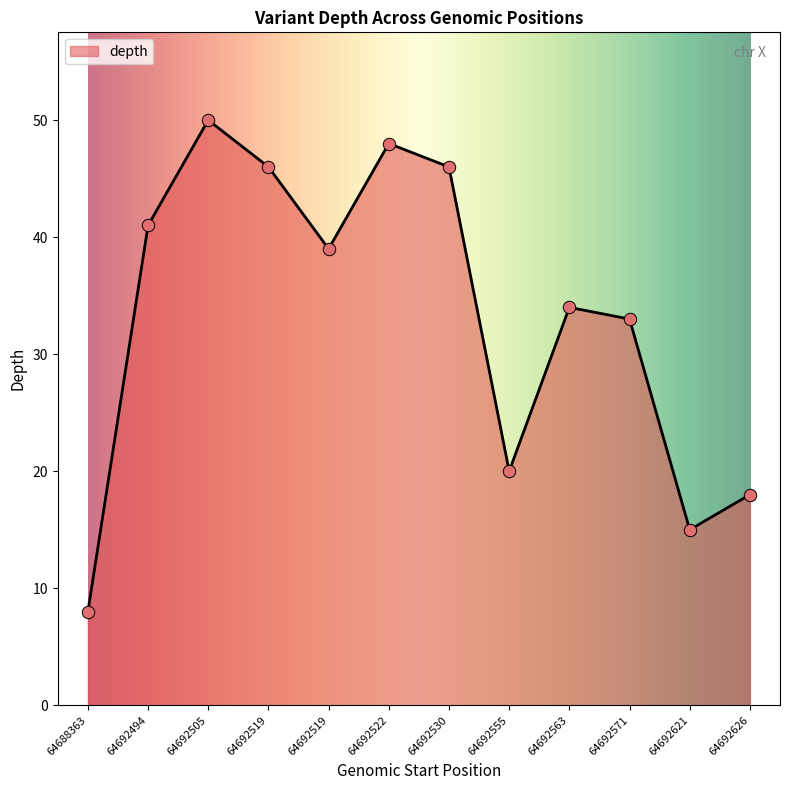

What is the change in value from 64688363 to 64692571?

+25